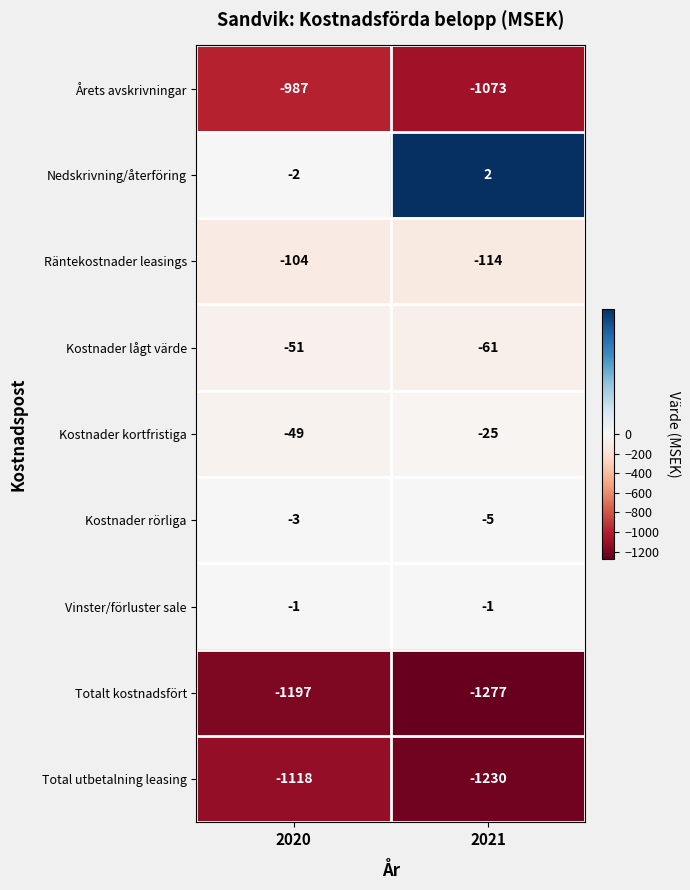

Which series has the largest range (max minus min)?

Total utbetalning leasing